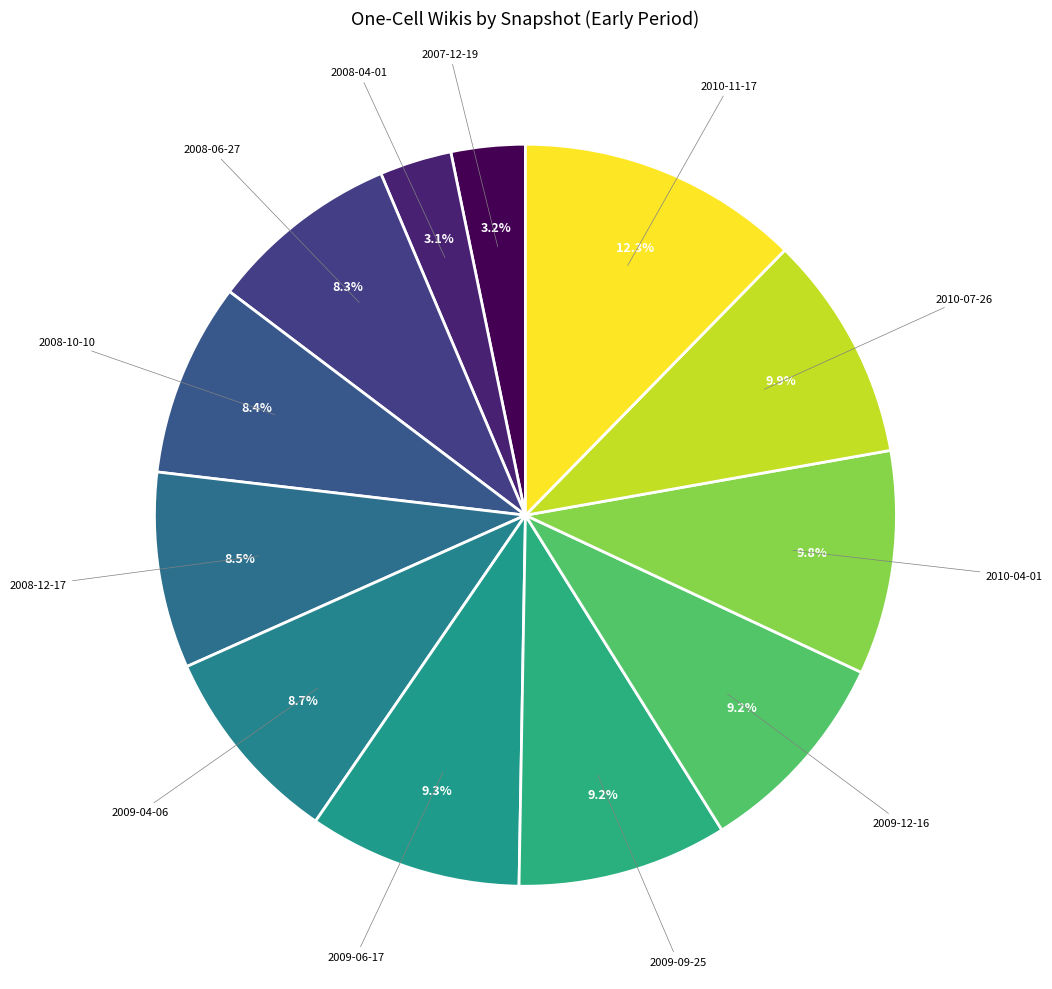

What is the ratio of the value at 2007-12-19 to the value at 2010-07-26?

0.3